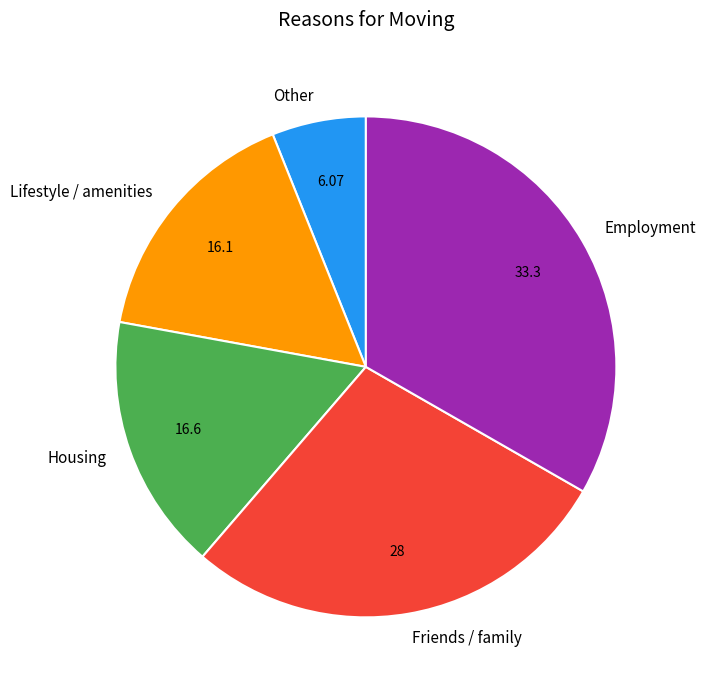

Count the number of slices in the pie.

5